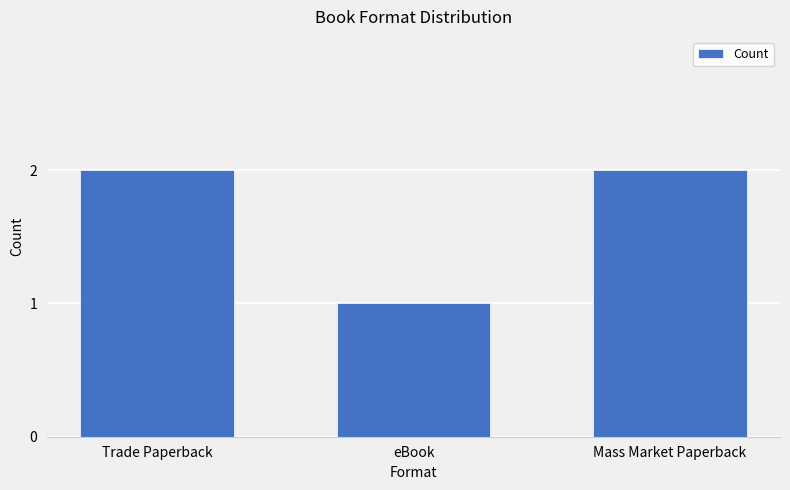

Reading left to right, what are all the values shown in this chart?

Trade Paperback=2	eBook=1	Mass Market Paperback=2